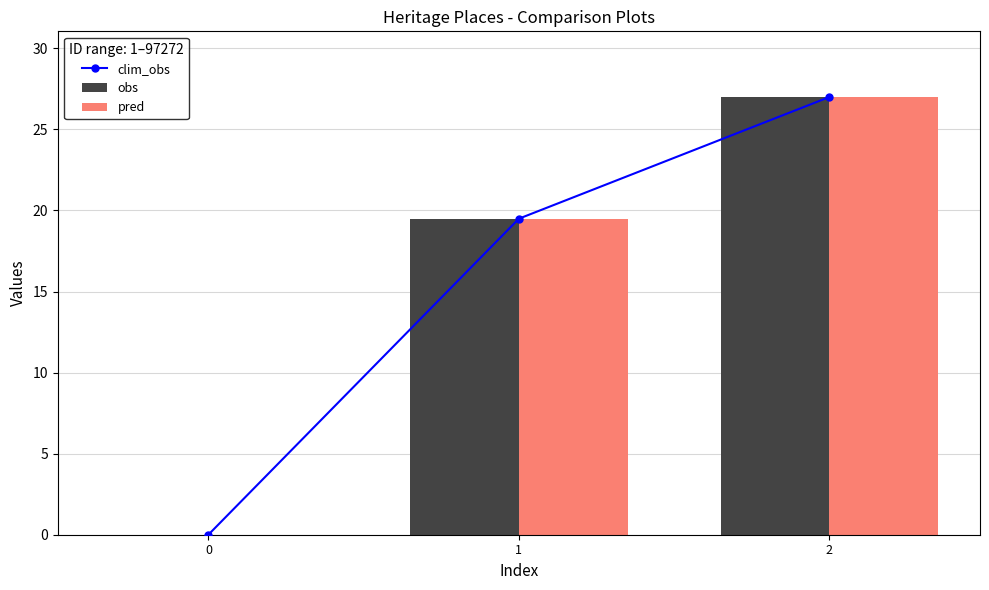

What is the difference between the maximum and minimum values in the obs series?

27.0